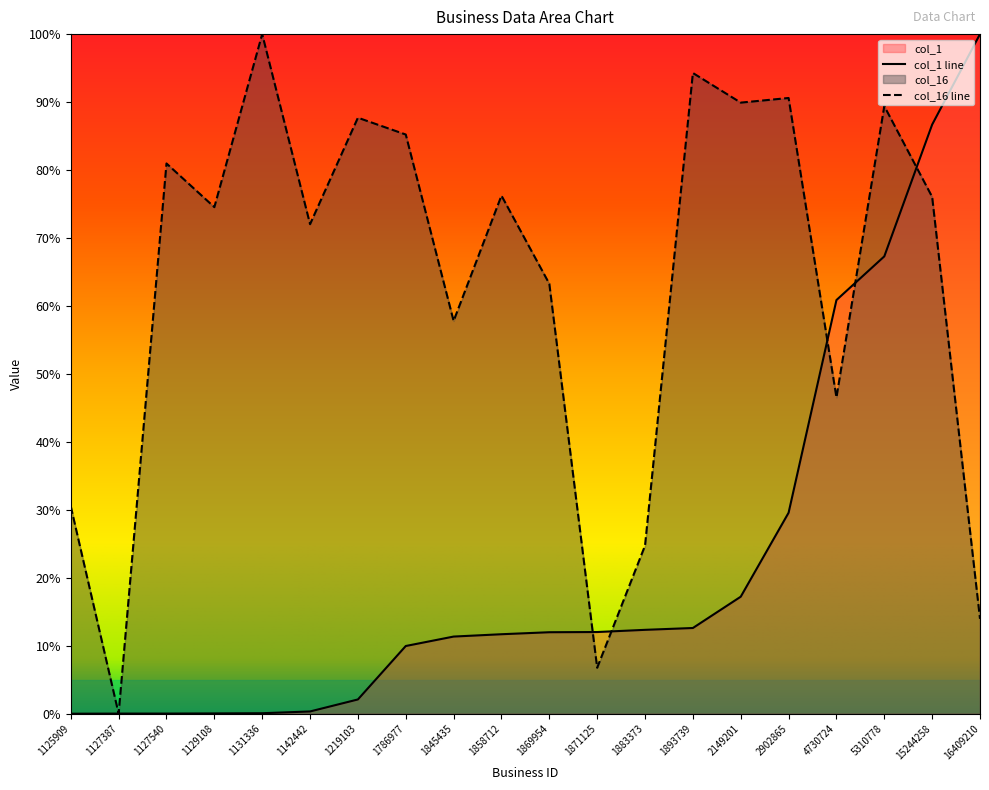

Does the chart display data point markers on the line(s)?

No